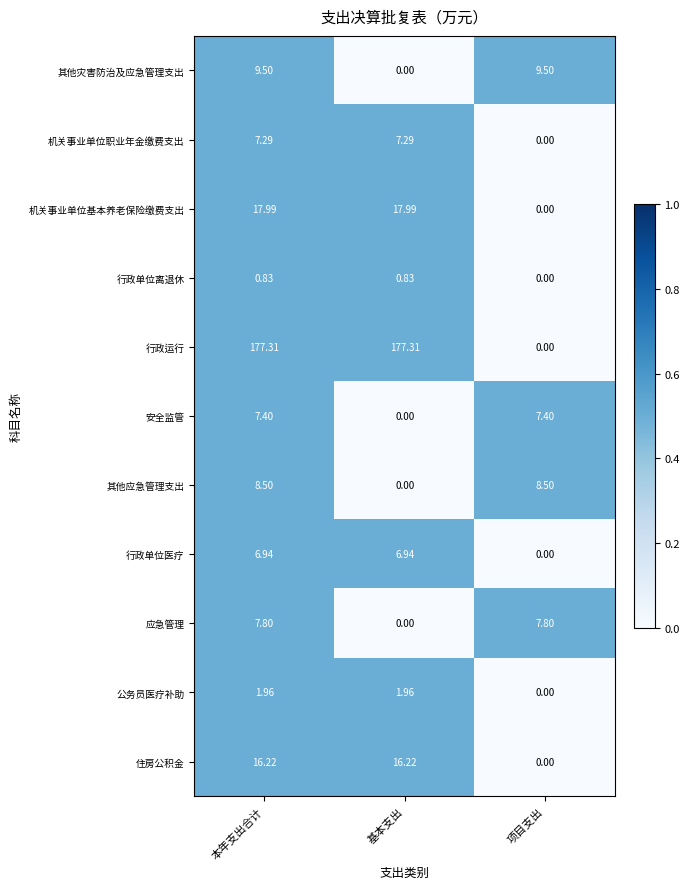

Which series has the largest total across all categories?

行政运行